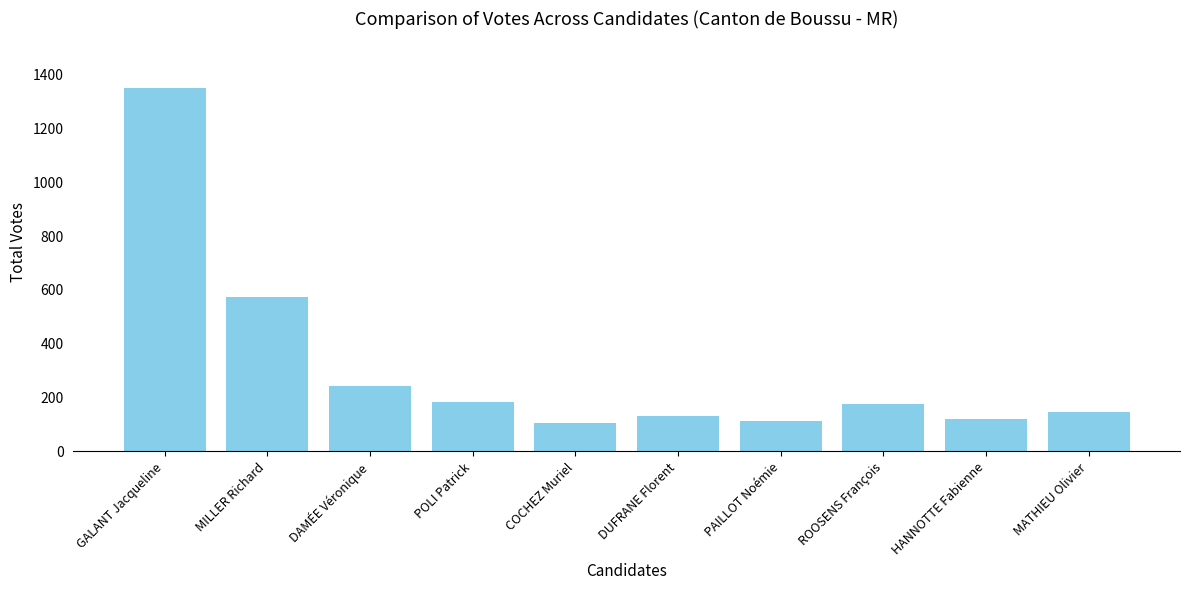

Between MILLER Richard and COCHEZ Muriel, which is larger?

MILLER Richard